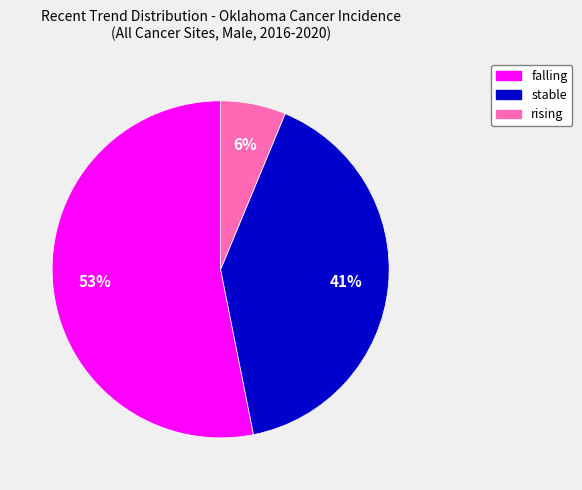

To the nearest percent, what is the combined percentage of falling and stable?

94%